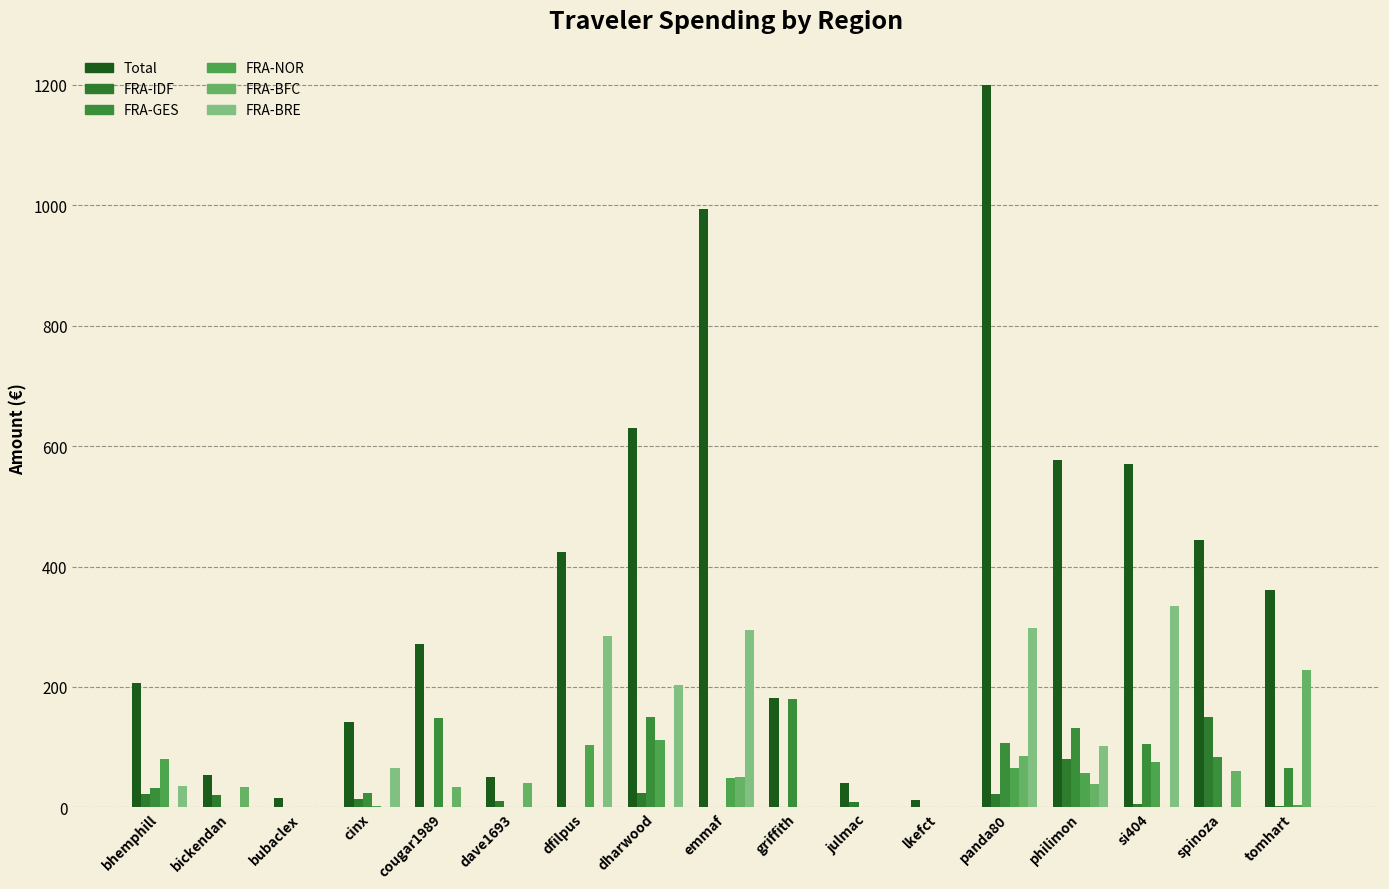

What is the sum of the FRA-BFC values at spinoza and bhemphill?

60.8